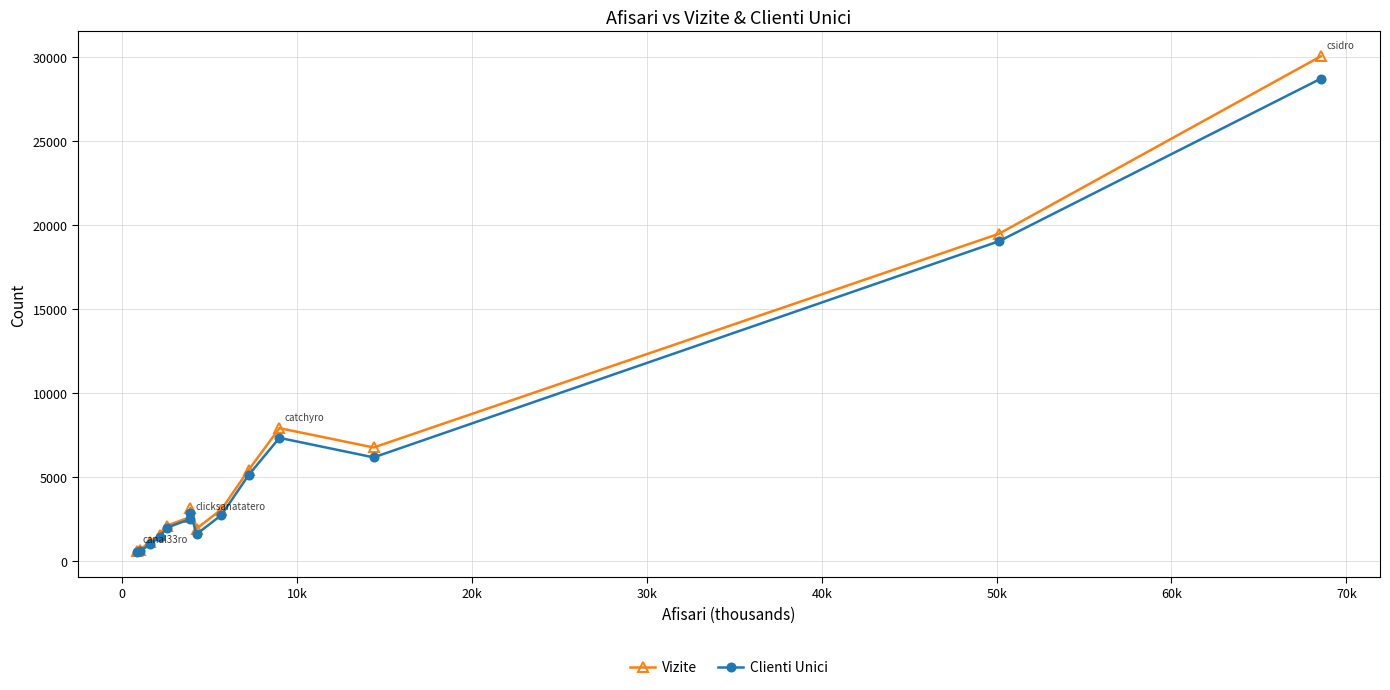

Does the chart have visible grid lines?

Yes